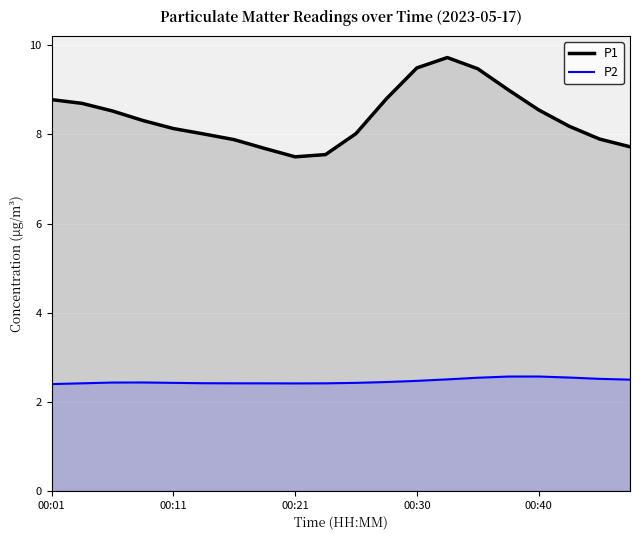

Which series has the widest spread of values?

P1